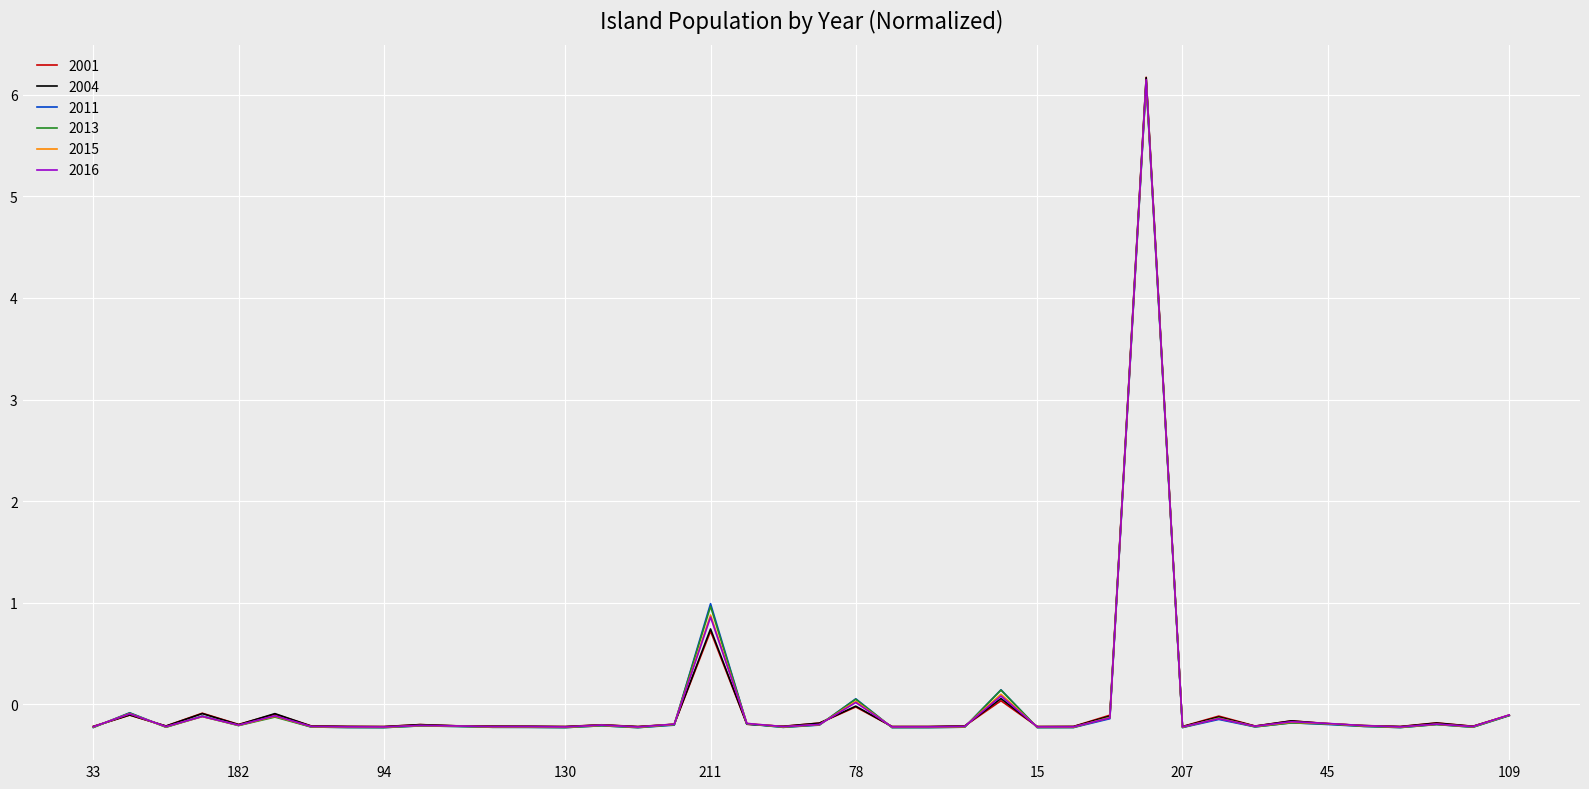

Which series has the largest range (max minus min)?

2001